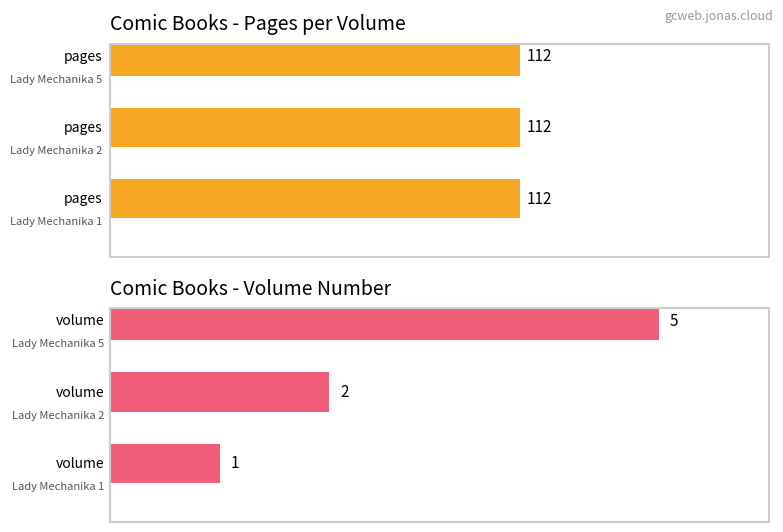

What is the difference between the maximum and second lowest values in the volume series?

3.0